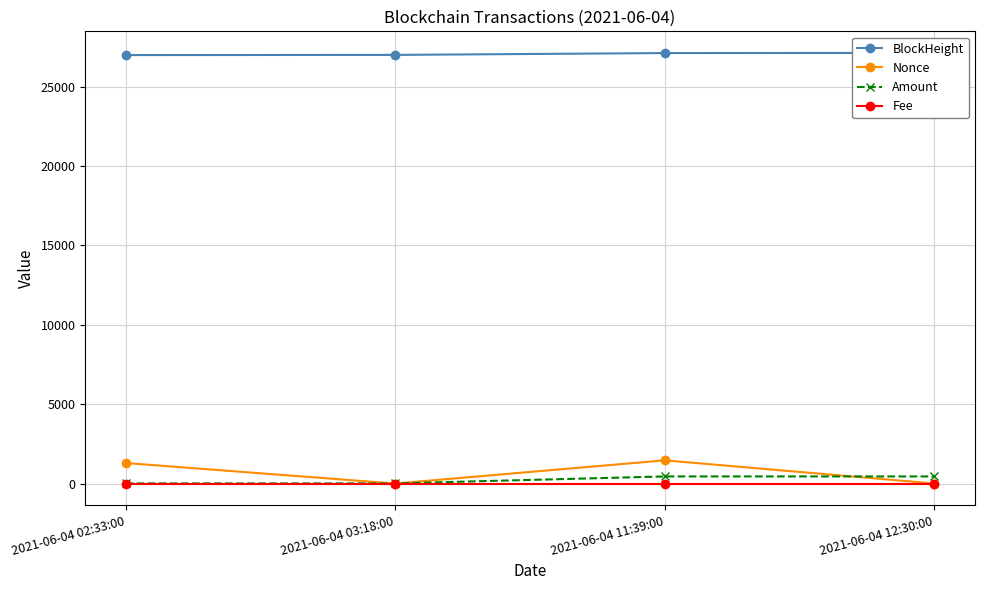

Rank the series by their maximum value, from lowest to highest.

Fee, Amount, Nonce, BlockHeight